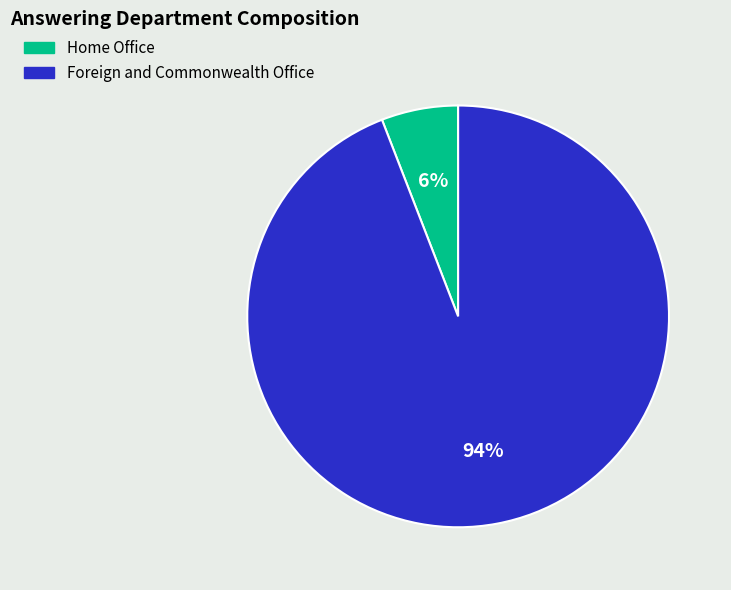

To the nearest percent, what is the average slice percentage?

50%